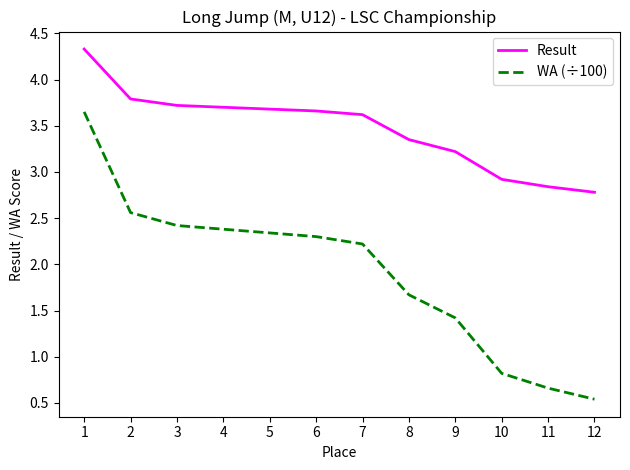

True or false: Result has a value of 2.8 at 12.

True